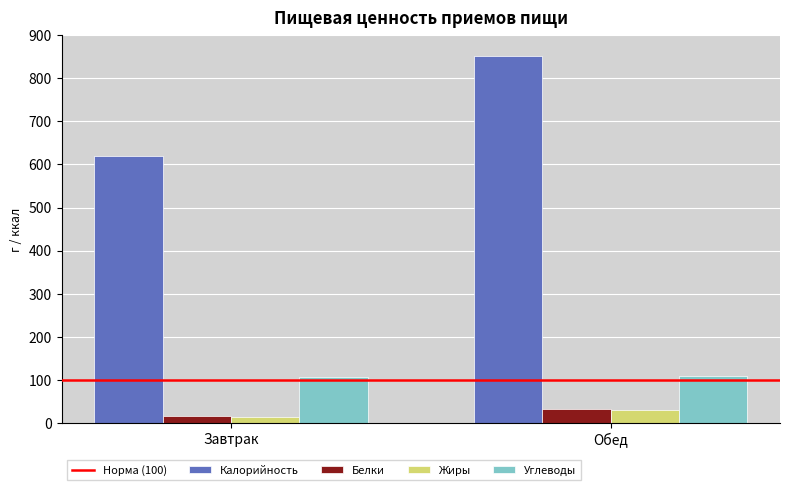

The value of Калорийность at Обед is 1196.0. True or false?

False